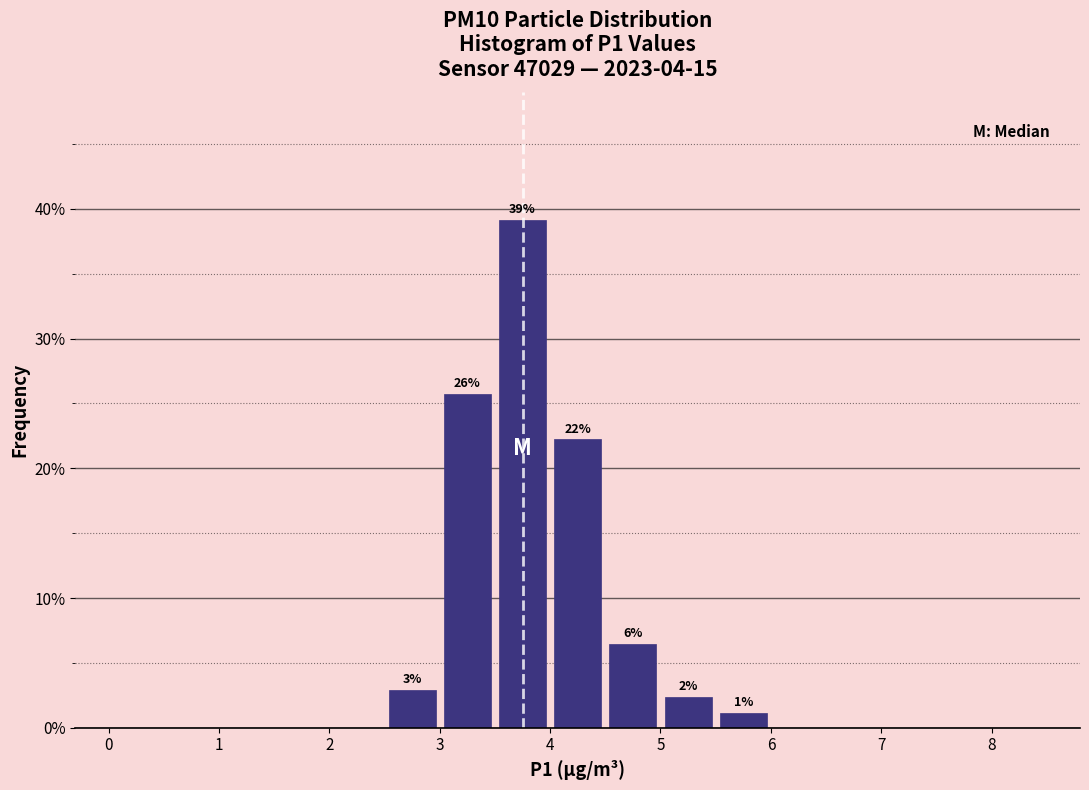

Which range on the x-axis has the tallest bar?

3.5 to 4.0